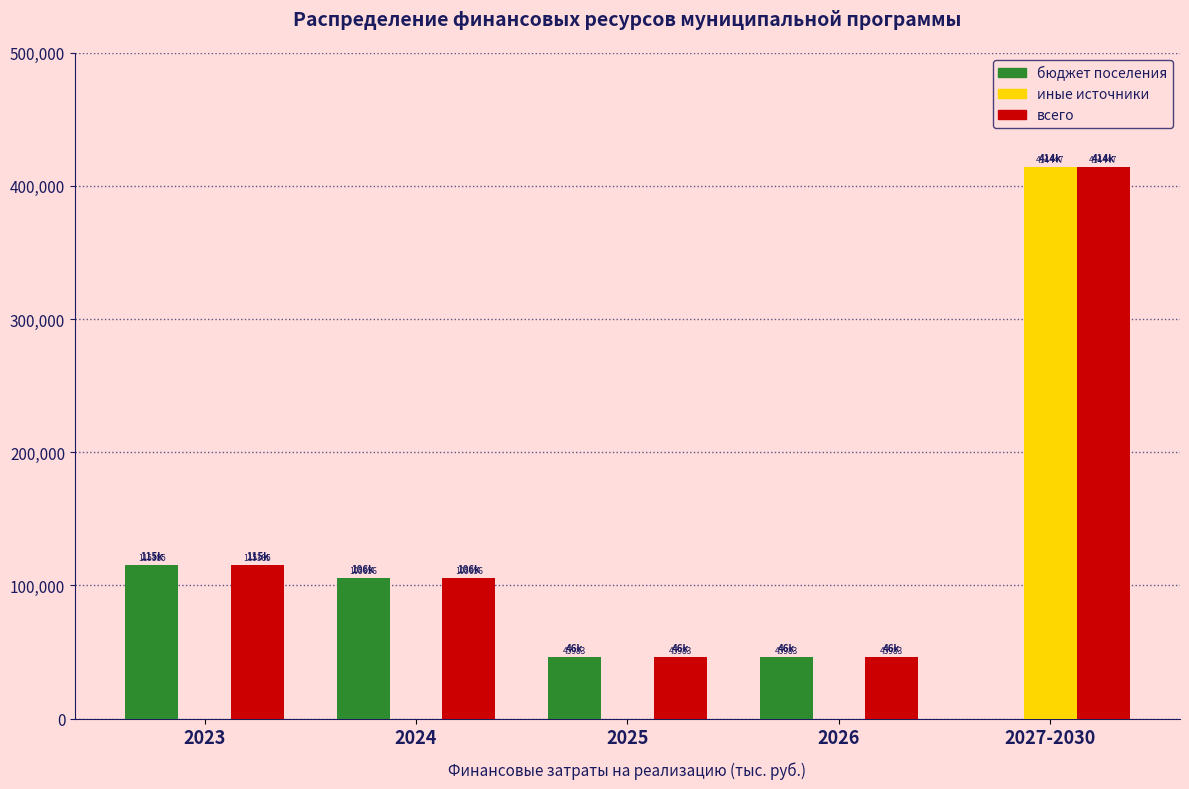

What is the highest value of the иные источники series?

414447.0